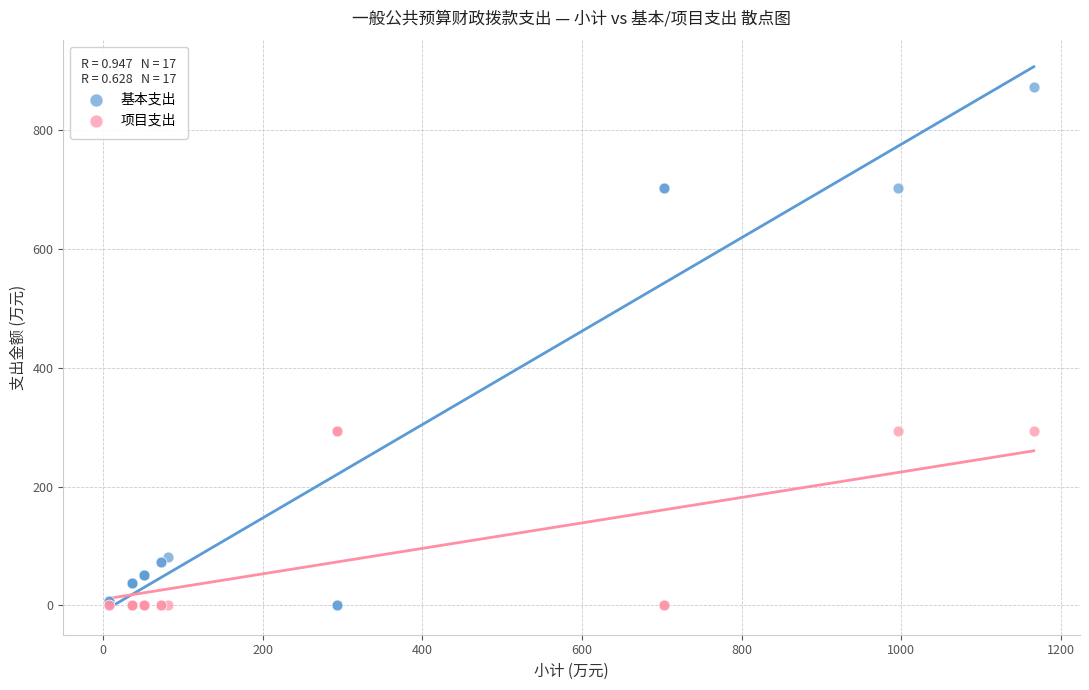

Which series reaches the maximum Y coordinate?

基本支出